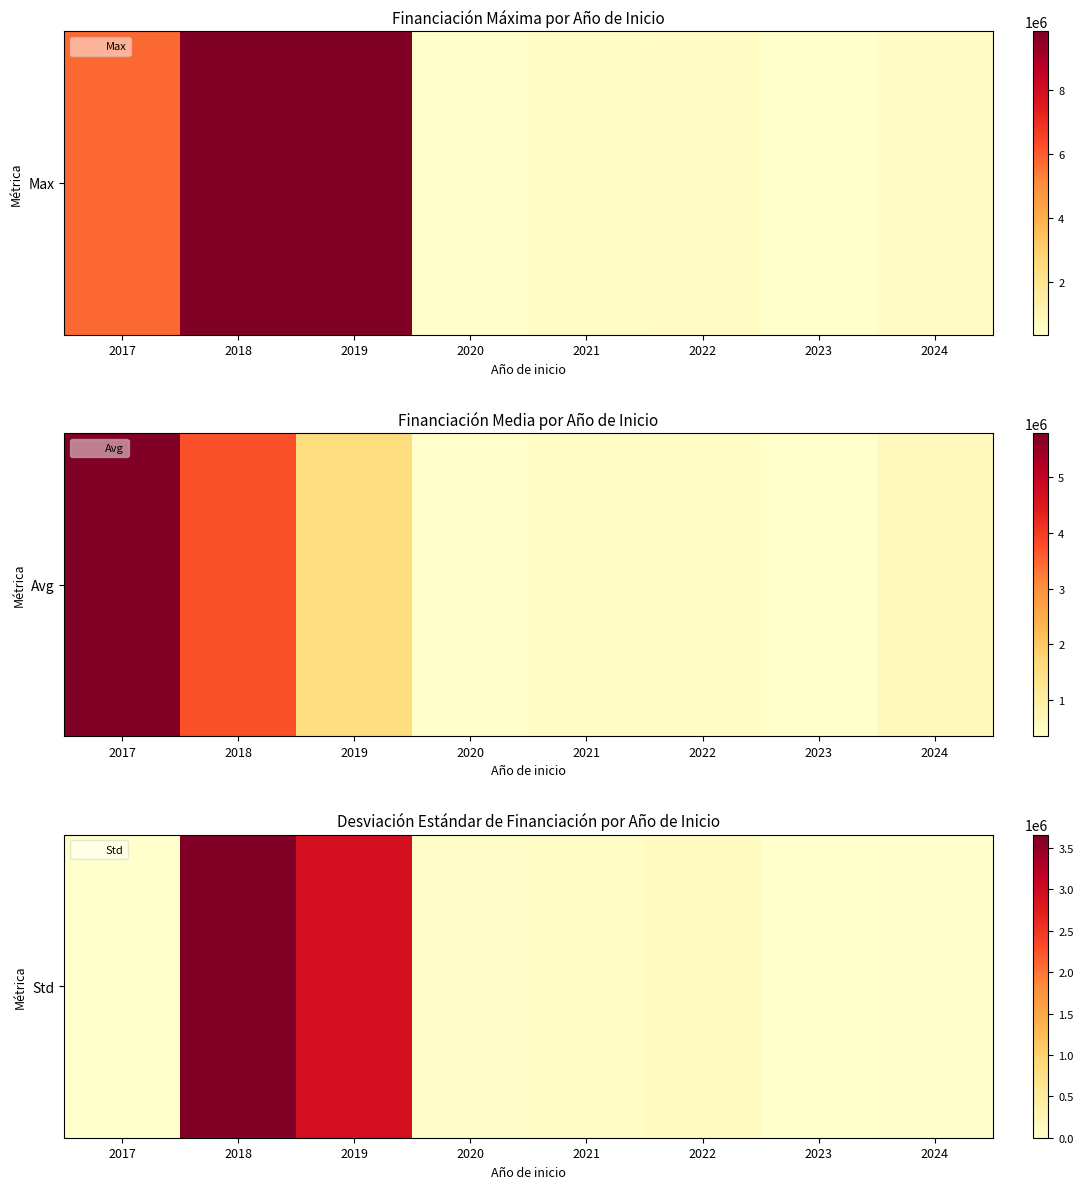

What is the sum of the values at 2023 and 2019?

2928621.0